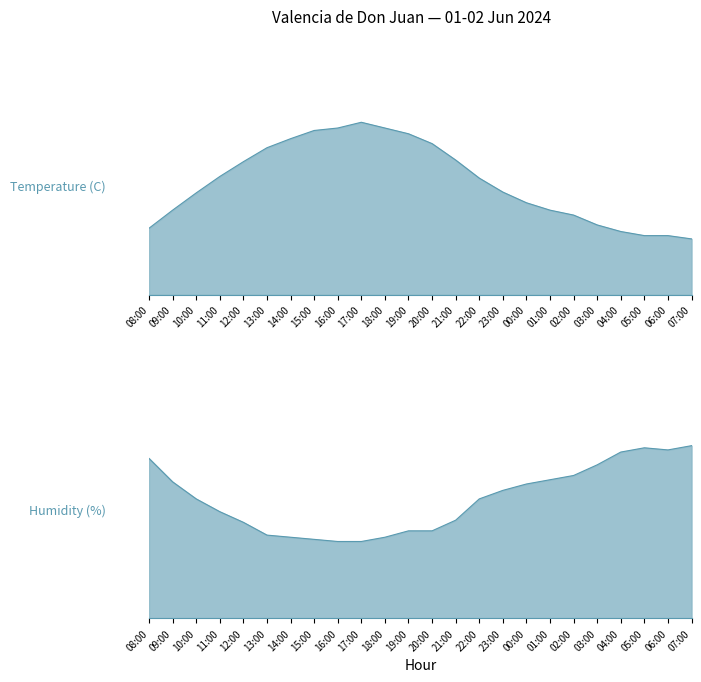

What is the minimum value for Humidity (%)?

36.0